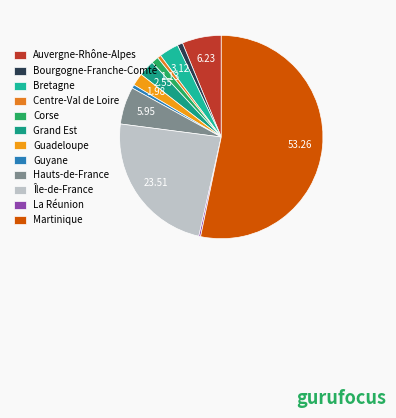

What is the largest slice in the pie chart?

Martinique